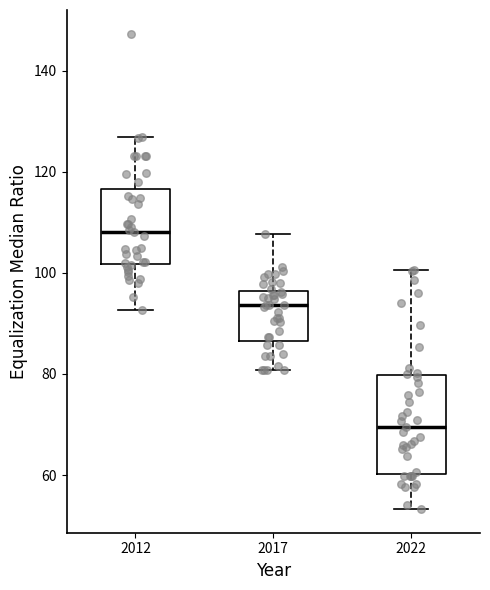

Where does the upper whisker of the box at x = 2022 end on the y-axis? The values are not printed on the chart, so give them approximately, as read against the axis.

100